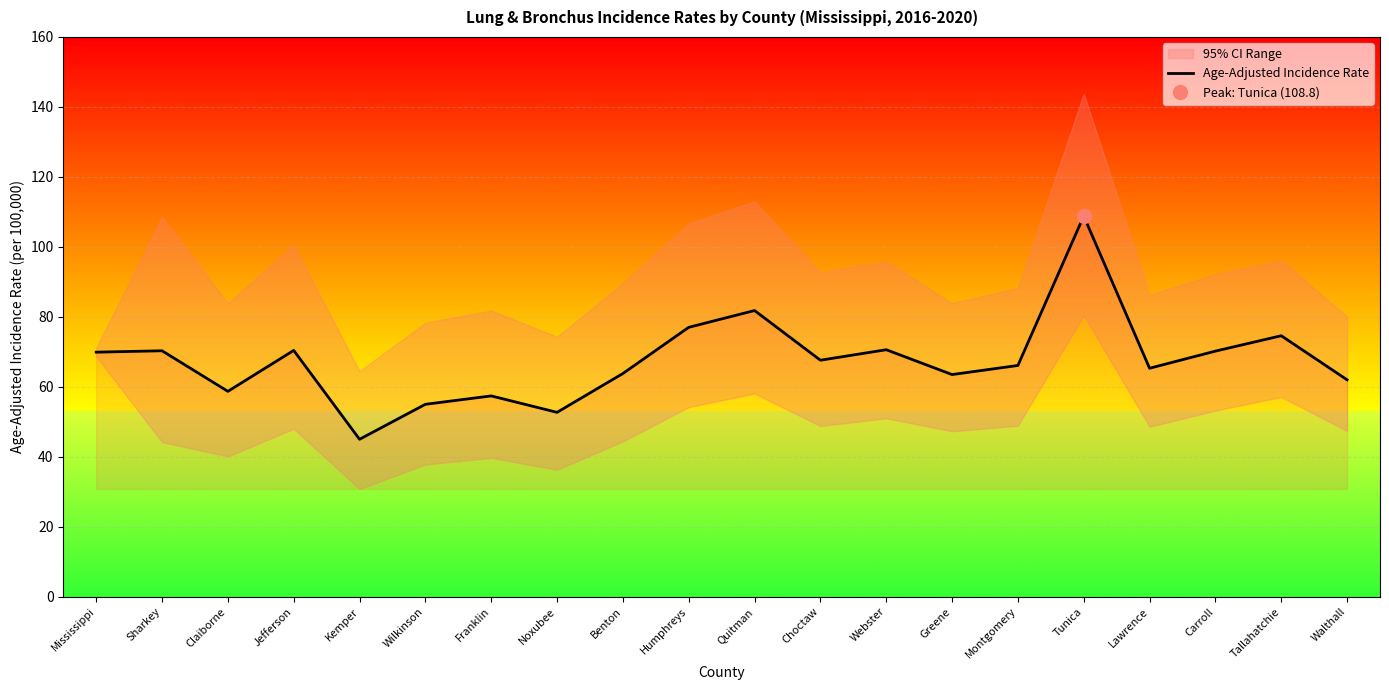

Rank the categories by value from lowest to highest.

Kemper, Noxubee, Wilkinson, Franklin, Claiborne, Walthall, Greene, Benton, Lawrence, Montgomery, Choctaw, Mississippi, Carroll, Sharkey, Jefferson, Webster, Tallahatchie, Humphreys, Quitman, Tunica